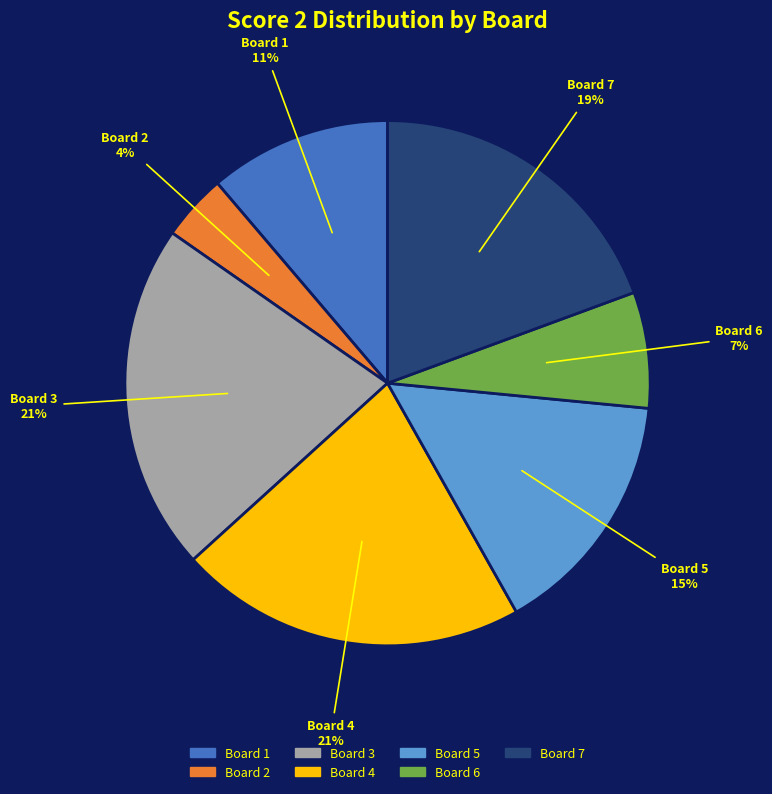

Is there any slice that represents more than half of the pie?

No